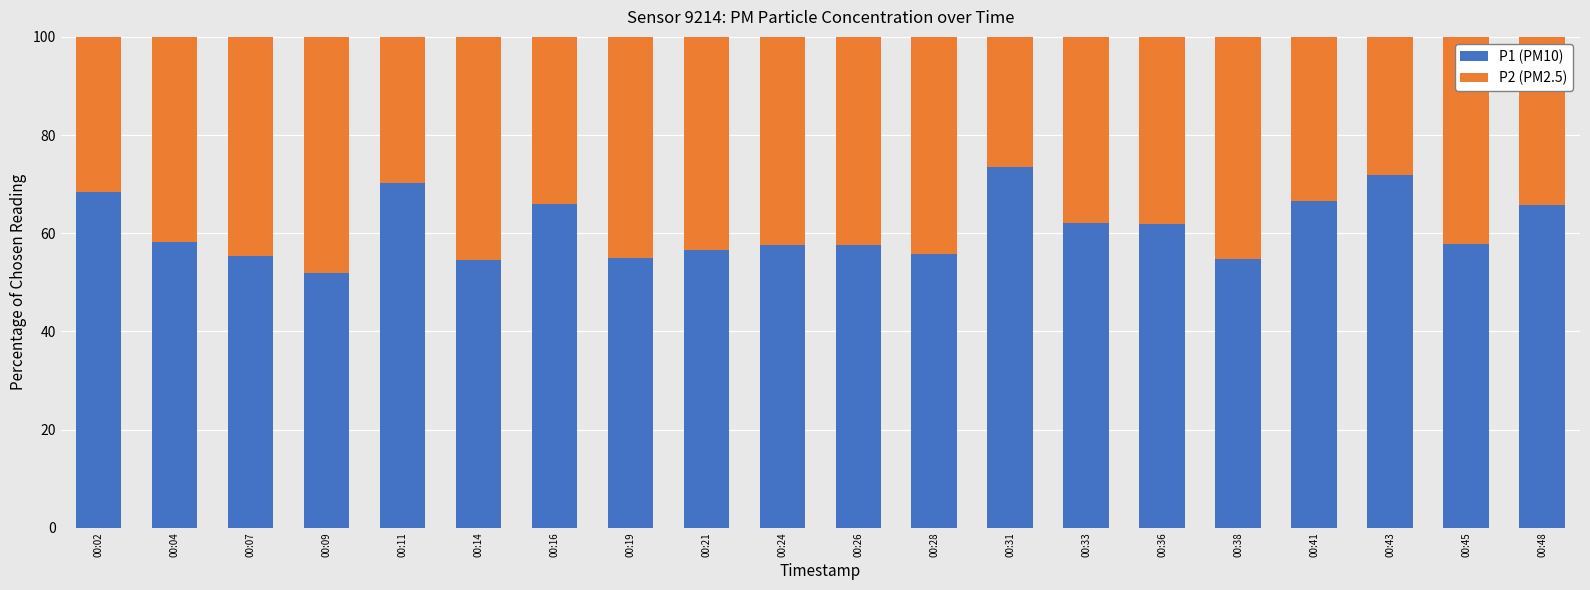

What is the minimum value for P1 (PM10)?

52.0